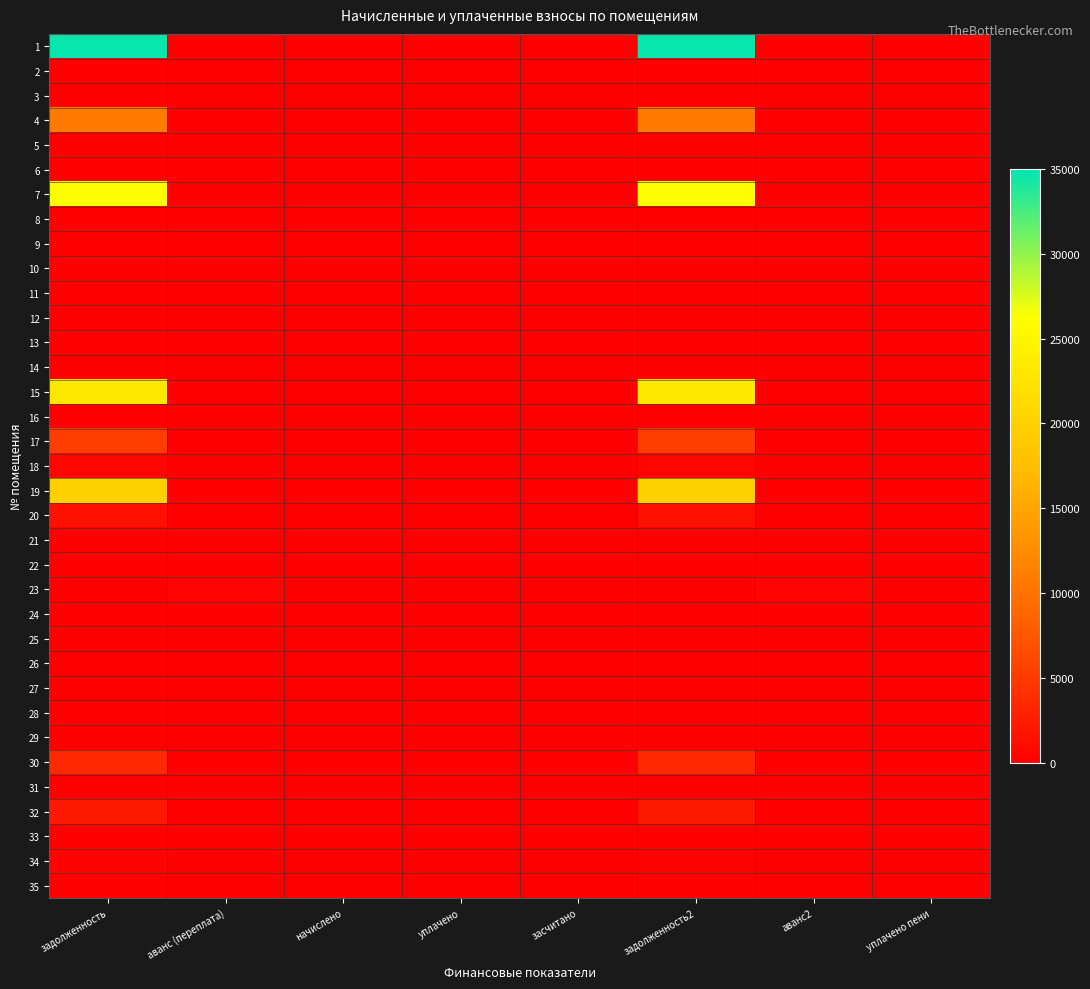

Reading right to left, what are all the values shown in this chart?

1: уплачено пени=0.0	аванс2=0.0	задолженность2=34697.8	засчитано=0.0	уплачено=0.0	начислено=0.0	аванс (переплата)=0.0	задолженность=34697.8
2: уплачено пени=0.0	аванс2=0.0	задолженность2=0.0	засчитано=0.0	уплачено=0.0	начислено=0.0	аванс (переплата)=0.0	задолженность=0.0
3: уплачено пени=0.0	аванс2=30.0	задолженность2=0.0	засчитано=0.0	уплачено=0.0	начислено=0.0	аванс (переплата)=30.0	задолженность=0.0
4: уплачено пени=0.0	аванс2=0.0	задолженность2=10905.5	засчитано=0.0	уплачено=0.0	начислено=0.0	аванс (переплата)=0.0	задолженность=10905.5
5: уплачено пени=0.0	аванс2=0.0	задолженность2=0.0	засчитано=0.0	уплачено=0.0	начислено=0.0	аванс (переплата)=0.0	задолженность=0.0
6: уплачено пени=0.0	аванс2=0.0	задолженность2=0.0	засчитано=0.0	уплачено=0.0	начислено=0.0	аванс (переплата)=0.0	задолженность=0.0
7: уплачено пени=0.0	аванс2=0.0	задолженность2=26065.2	засчитано=0.0	уплачено=0.0	начислено=0.0	аванс (переплата)=0.0	задолженность=26065.2
8: уплачено пени=0.0	аванс2=0.0	задолженность2=0.0	засчитано=0.0	уплачено=0.0	начислено=0.0	аванс (переплата)=0.0	задолженность=0.0
9: уплачено пени=0.0	аванс2=0.0	задолженность2=0.0	засчитано=0.0	уплачено=0.0	начислено=0.0	аванс (переплата)=0.0	задолженность=0.0
10: уплачено пени=0.0	аванс2=0.0	задолженность2=0.0	засчитано=0.0	уплачено=0.0	начислено=0.0	аванс (переплата)=0.0	задолженность=0.0
11: уплачено пени=0.0	аванс2=0.0	задолженность2=0.0	засчитано=0.0	уплачено=0.0	начислено=0.0	аванс (переплата)=0.0	задолженность=0.0
12: уплачено пени=0.0	аванс2=0.0	задолженность2=0.0	засчитано=0.0	уплачено=0.0	начислено=0.0	аванс (переплата)=0.0	задолженность=0.0
13: уплачено пени=0.0	аванс2=0.0	задолженность2=0.0	засчитано=0.0	уплачено=0.0	начислено=0.0	аванс (переплата)=0.0	задолженность=0.0
14: уплачено пени=0.0	аванс2=0.0	задолженность2=0.0	засчитано=0.0	уплачено=0.0	начислено=0.0	аванс (переплата)=0.0	задолженность=0.0
15: уплачено пени=0.0	аванс2=0.0	задолженность2=23238.9	засчитано=0.0	уплачено=0.0	начислено=0.0	аванс (переплата)=0.0	задолженность=23238.9
16: уплачено пени=0.0	аванс2=0.0	задолженность2=0.0	засчитано=0.0	уплачено=0.0	начислено=0.0	аванс (переплата)=0.0	задолженность=0.0
17: уплачено пени=0.0	аванс2=0.0	задолженность2=5300.0	засчитано=0.0	уплачено=0.0	начислено=0.0	аванс (переплата)=0.0	задолженность=5300.0
18: уплачено пени=0.0	аванс2=0.0	задолженность2=645.7	засчитано=0.0	уплачено=0.0	начислено=0.0	аванс (переплата)=0.0	задолженность=645.7
19: уплачено пени=0.0	аванс2=0.0	задолженность2=19848.0	засчитано=0.0	уплачено=0.0	начислено=0.0	аванс (переплата)=0.0	задолженность=19848.0
20: уплачено пени=0.0	аванс2=0.0	задолженность2=1542.7	засчитано=0.0	уплачено=0.0	начислено=0.0	аванс (переплата)=0.0	задолженность=1542.7
21: уплачено пени=0.0	аванс2=0.0	задолженность2=0.0	засчитано=0.0	уплачено=0.0	начислено=0.0	аванс (переплата)=0.0	задолженность=0.0
22: уплачено пени=0.0	аванс2=0.0	задолженность2=0.0	засчитано=0.0	уплачено=0.0	начислено=0.0	аванс (переплата)=0.0	задолженность=0.0
23: уплачено пени=0.0	аванс2=428.8	задолженность2=0.0	засчитано=0.0	уплачено=0.0	начислено=0.0	аванс (переплата)=428.8	задолженность=0.0
24: уплачено пени=0.0	аванс2=0.0	задолженность2=0.0	засчитано=0.0	уплачено=0.0	начислено=0.0	аванс (переплата)=0.0	задолженность=0.0
25: уплачено пени=0.0	аванс2=0.0	задолженность2=0.0	засчитано=0.0	уплачено=0.0	начислено=0.0	аванс (переплата)=0.0	задолженность=0.0
26: уплачено пени=0.0	аванс2=0.0	задолженность2=0.0	засчитано=0.0	уплачено=0.0	начислено=0.0	аванс (переплата)=0.0	задолженность=0.0
27: уплачено пени=0.0	аванс2=0.0	задолженность2=0.0	засчитано=0.0	уплачено=0.0	начислено=0.0	аванс (переплата)=0.0	задолженность=0.0
28: уплачено пени=0.0	аванс2=0.0	задолженность2=0.0	засчитано=0.0	уплачено=0.0	начислено=0.0	аванс (переплата)=0.0	задолженность=0.0
29: уплачено пени=0.0	аванс2=0.0	задолженность2=0.0	засчитано=0.0	уплачено=0.0	начислено=0.0	аванс (переплата)=0.0	задолженность=0.0
30: уплачено пени=0.0	аванс2=0.0	задолженность2=3573.4	засчитано=0.0	уплачено=0.0	начислено=0.0	аванс (переплата)=0.0	задолженность=3573.4
31: уплачено пени=0.0	аванс2=0.0	задолженность2=0.0	засчитано=0.0	уплачено=0.0	начислено=0.0	аванс (переплата)=0.0	задолженность=0.0
32: уплачено пени=0.0	аванс2=0.0	задолженность2=2124.5	засчитано=0.0	уплачено=0.0	начислено=0.0	аванс (переплата)=0.0	задолженность=2124.5
33: уплачено пени=0.0	аванс2=0.0	задолженность2=0.0	засчитано=0.0	уплачено=0.0	начислено=0.0	аванс (переплата)=0.0	задолженность=0.0
34: уплачено пени=0.0	аванс2=0.0	задолженность2=274.5	засчитано=0.0	уплачено=0.0	начислено=0.0	аванс (переплата)=0.0	задолженность=274.5
35: уплачено пени=0.0	аванс2=0.0	задолженность2=0.0	засчитано=0.0	уплачено=0.0	начислено=0.0	аванс (переплата)=0.0	задолженность=0.0